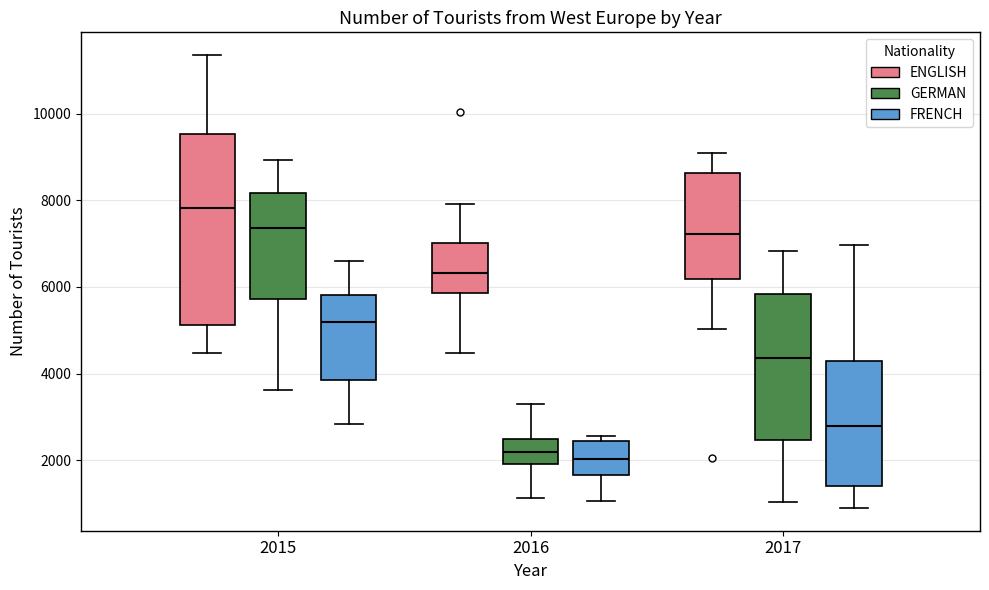

Reading left to right, read every box against the y-axis: the position of its median line, the range the box covers, and the ends of its whiskers. The values are not printed on the chart, so give them approximately, as read against the axis.

2015 (ENGLISH): median 7800, box 5200 to 9600, whiskers 4400 to 11400
2015 (GERMAN): median 7400, box 5800 to 8200, whiskers 3600 to 9000
2015 (FRENCH): median 5200, box 3800 to 5800, whiskers 2800 to 6600
2016 (ENGLISH): median 6400, box 5800 to 7000, whiskers 4400 to 8000
2016 (GERMAN): median 2200, box 2000 to 2400, whiskers 1200 to 3400
2016 (FRENCH): median 2000, box 1600 to 2400, whiskers 1000 to 2600
2017 (ENGLISH): median 7200, box 6200 to 8600, whiskers 5000 to 9000
2017 (GERMAN): median 4400, box 2400 to 5800, whiskers 1000 to 6800
2017 (FRENCH): median 2800, box 1400 to 4200, whiskers 800 to 7000